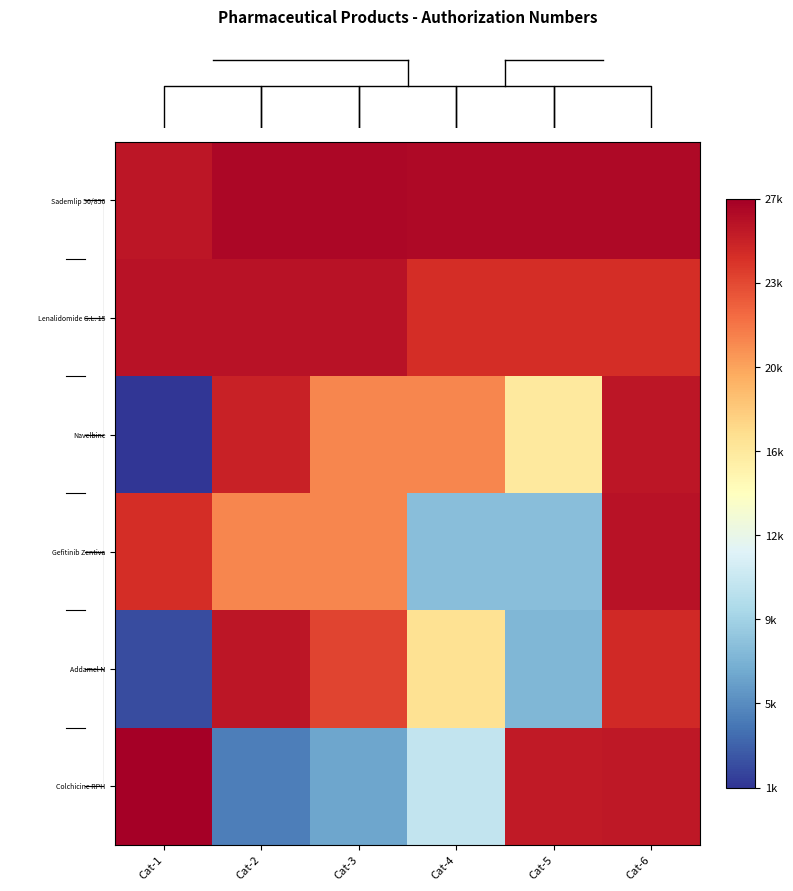

What is the total value across all series at Cat-6?

156461